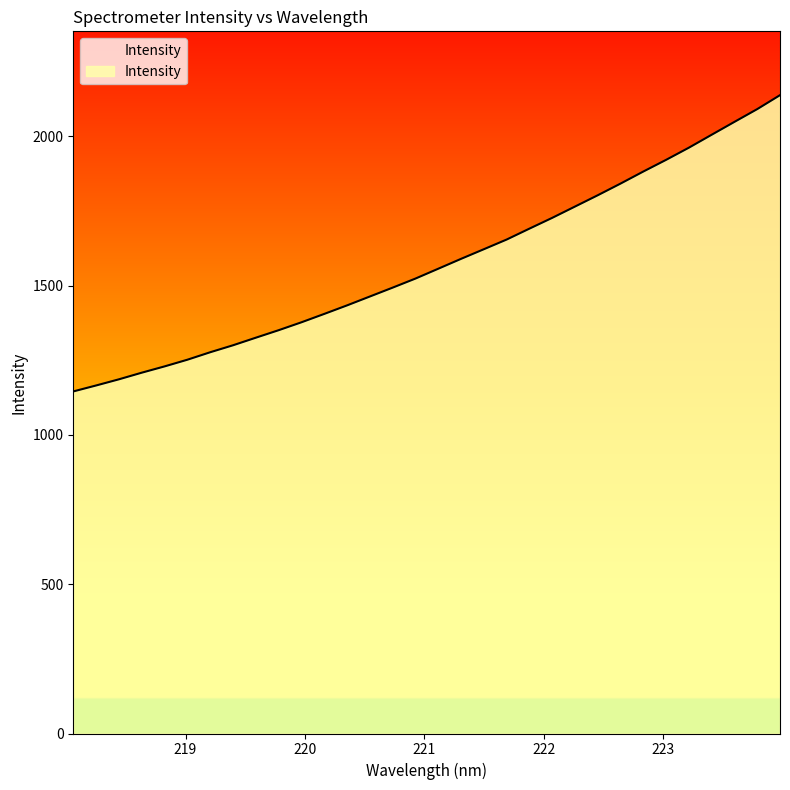

What is the maximum value shown in the chart?

2137.8